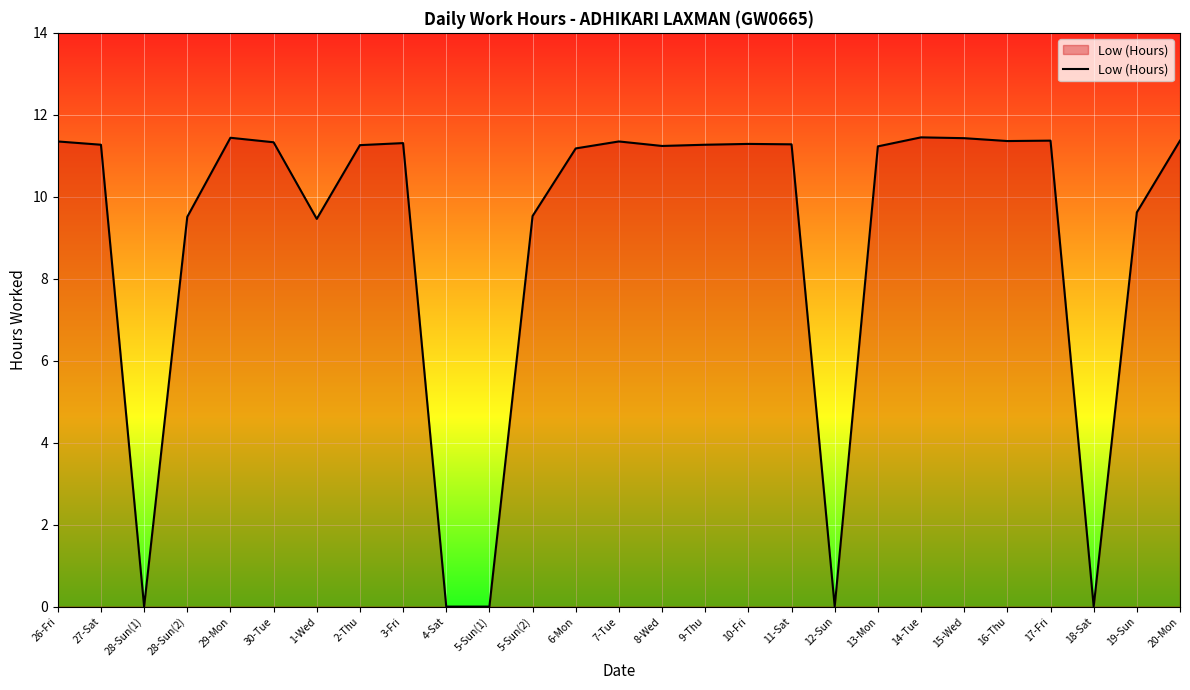

True or false: the data shows 11.3 at 7-Tue.

True